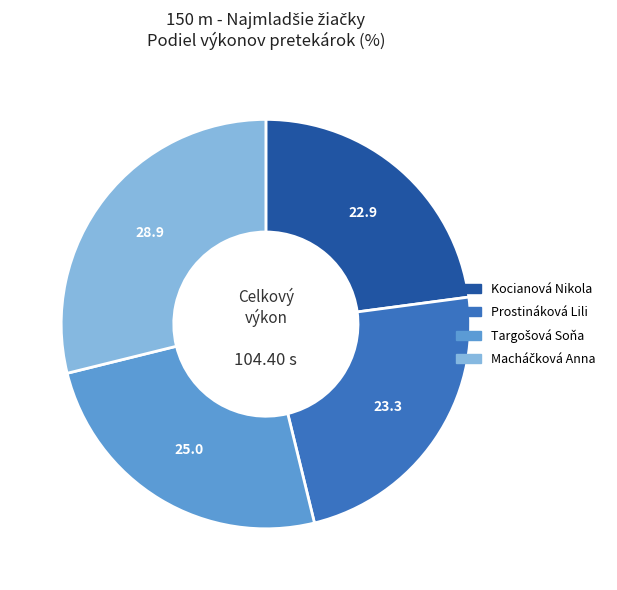

Is there a majority slice in this chart?

No